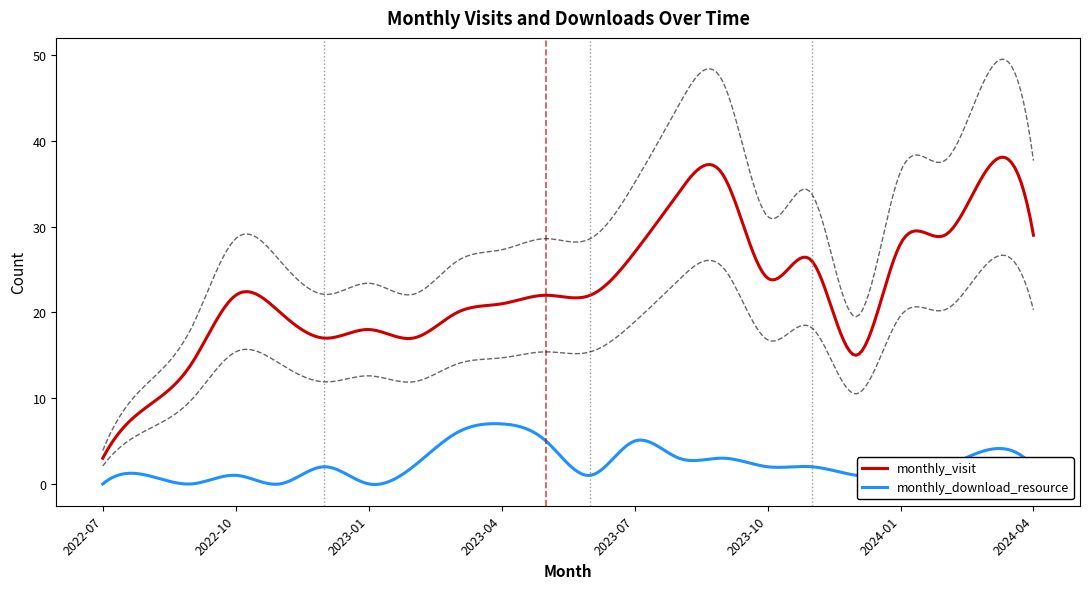

Reading left to right, list all the values displayed in this chart.

monthly_visit: 2022-07=3	2022-08=9	2022-09=14	2022-10=22	2022-11=20	2022-12=17	2023-01=18	2023-02=17	2023-03=20	2023-04=21	2023-05=22	2023-06=22	2023-07=27	2023-08=34	2023-09=36	2023-10=24	2023-11=26	2023-12=15	2024-01=28	2024-02=29	2024-03=37	2024-04=29
monthly_download_resource: 2022-07=0	2022-08=1	2022-09=0	2022-10=1	2022-11=0	2022-12=2	2023-01=0	2023-02=2	2023-03=6	2023-04=7	2023-05=5	2023-06=1	2023-07=5	2023-08=3	2023-09=3	2023-10=2	2023-11=2	2023-12=1	2024-01=1	2024-02=2	2024-03=4	2024-04=2